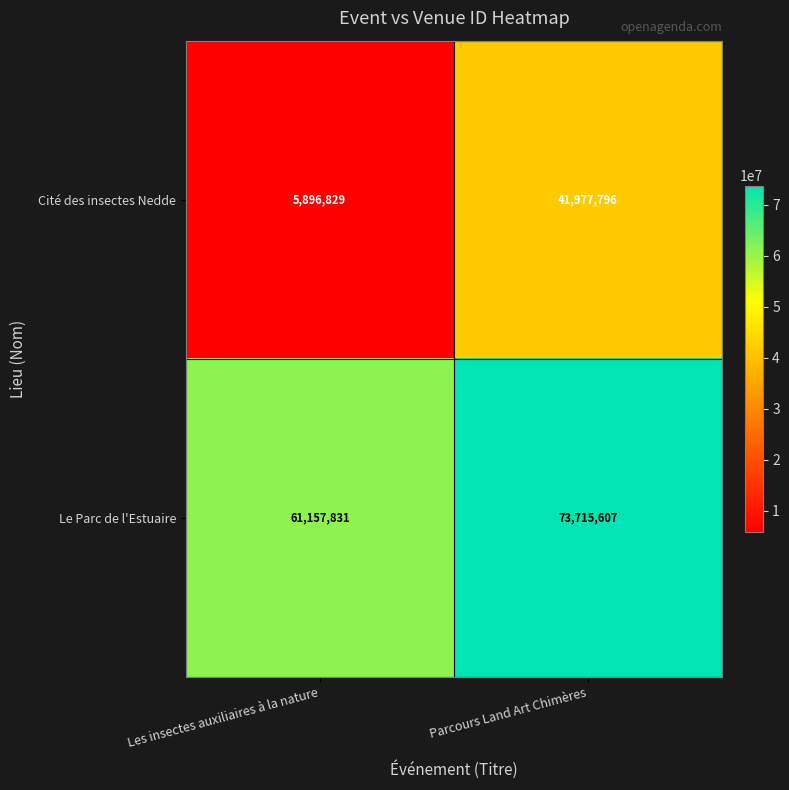

Which category has the lowest value in the Le Parc de l'Estuaire series?

Les insectes auxiliaires à la nature